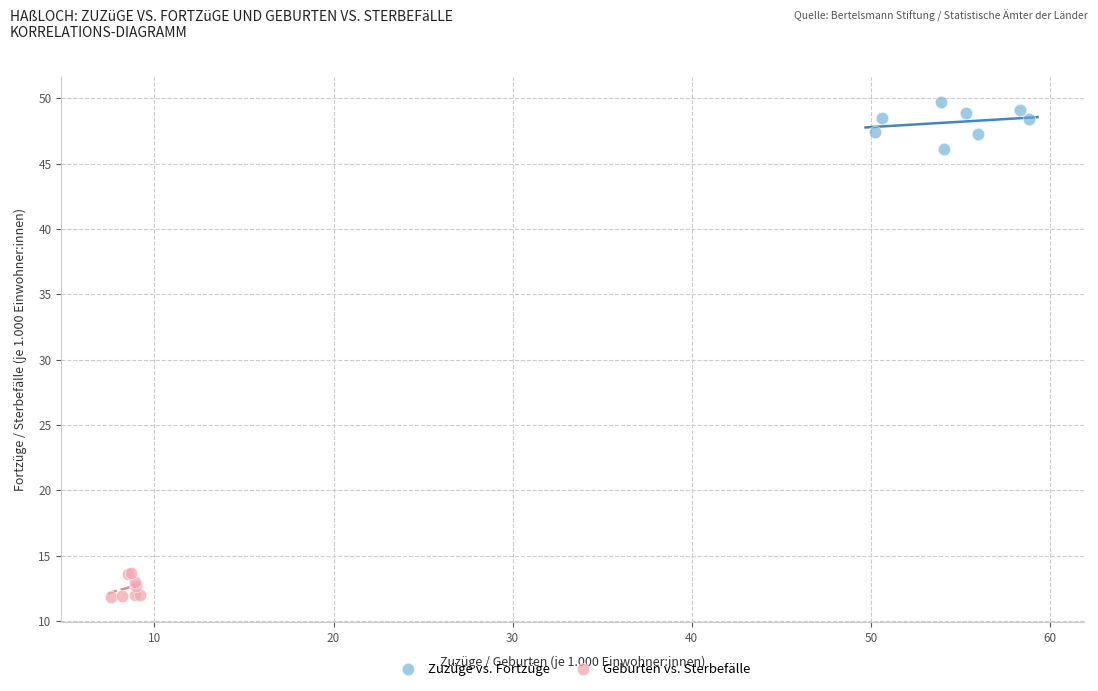

Which series contains the highest Y value?

Zuzüge vs. Fortzüge